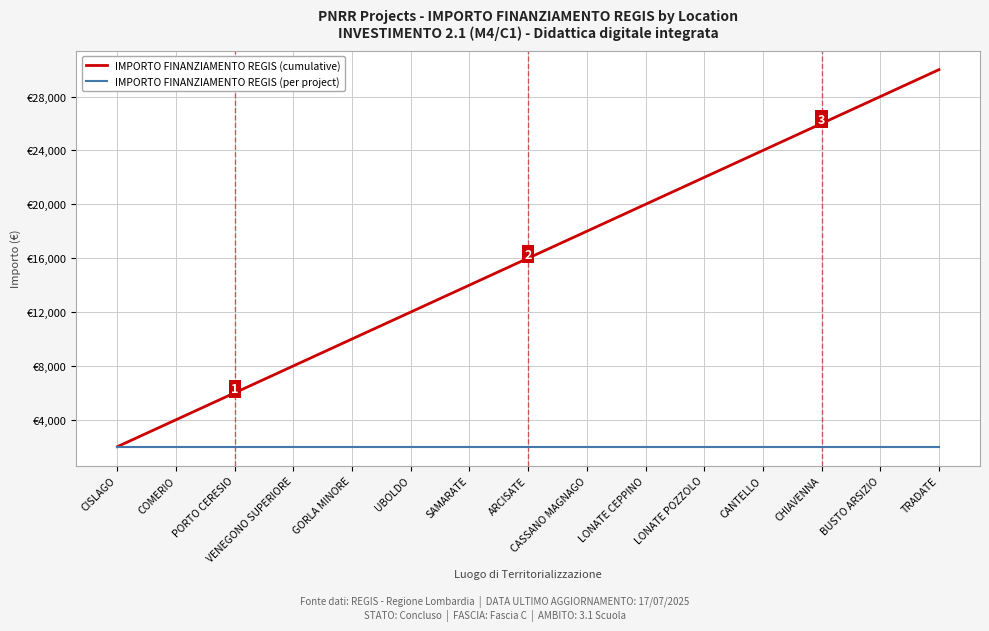

At VENEGONO SUPERIORE, list the series in order from largest to smallest.

IMPORTO FINANZIAMENTO REGIS (cumulative), IMPORTO FINANZIAMENTO REGIS (per project)